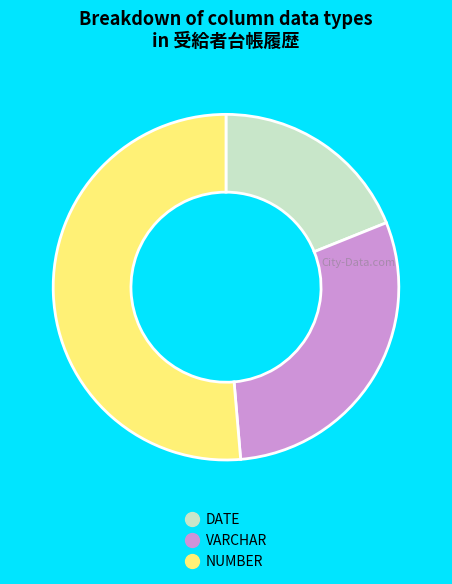

Combined, do DATE and NUMBER account for over 50%?

Yes